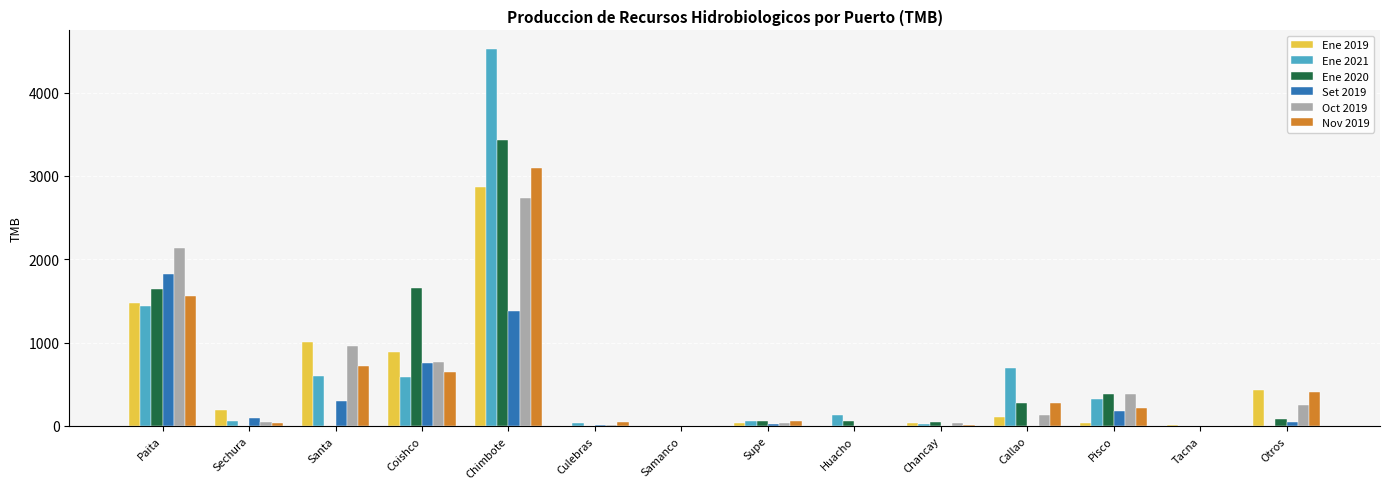

Which label corresponds to the largest value in the chart?

Chimbote